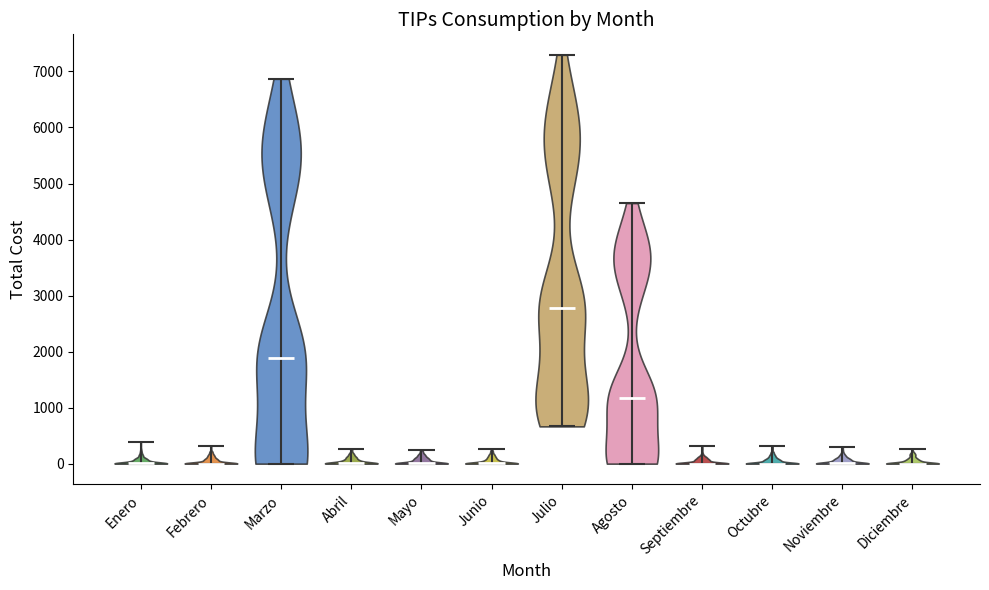

Reading left to right, read every violin against the y-axis: where its median line is, and the lowest and highest points it reaches. The values are not printed on the chart, so give them approximately, as read against the axis.

Enero: median line 0, lowest point 0, highest point 400
Febrero: median line 0, lowest point 0, highest point 300
Marzo: median line 1900, lowest point 0, highest point 6900
Abril: median line 0, lowest point 0, highest point 300
Mayo: median line 0, lowest point 0, highest point 200
Junio: median line 0, lowest point 0, highest point 300
Julio: median line 2800, lowest point 700, highest point 7300
Agosto: median line 1200, lowest point 0, highest point 4700
Septiembre: median line 0, lowest point 0, highest point 300
Octubre: median line 0, lowest point 0, highest point 300
Noviembre: median line 0, lowest point 0, highest point 300
Diciembre: median line 0, lowest point 0, highest point 300